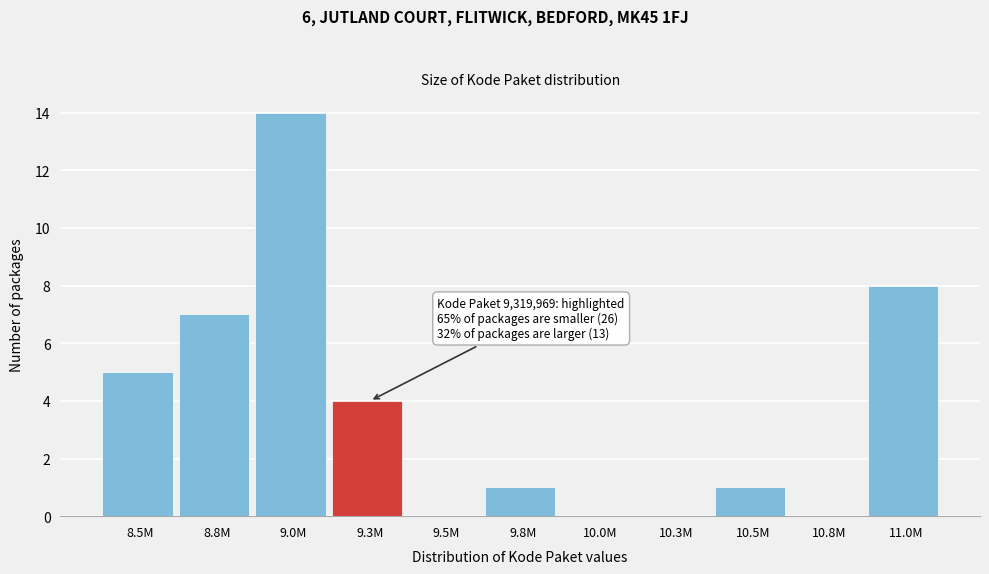

Reading right to left, list all the values displayed in this chart.

11.0M=8	10.8M=0	10.5M=1	10.3M=0	10.0M=0	9.8M=1	9.5M=0	9.3M=4	9.0M=14	8.8M=7	8.5M=5